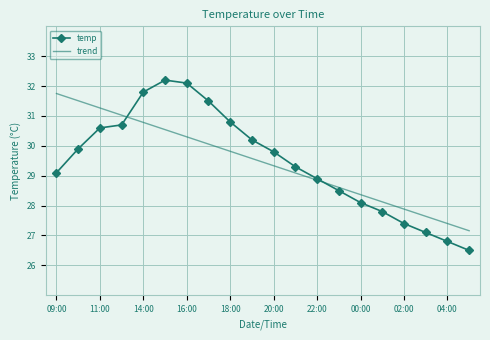

How many distinct data groups are displayed?

2